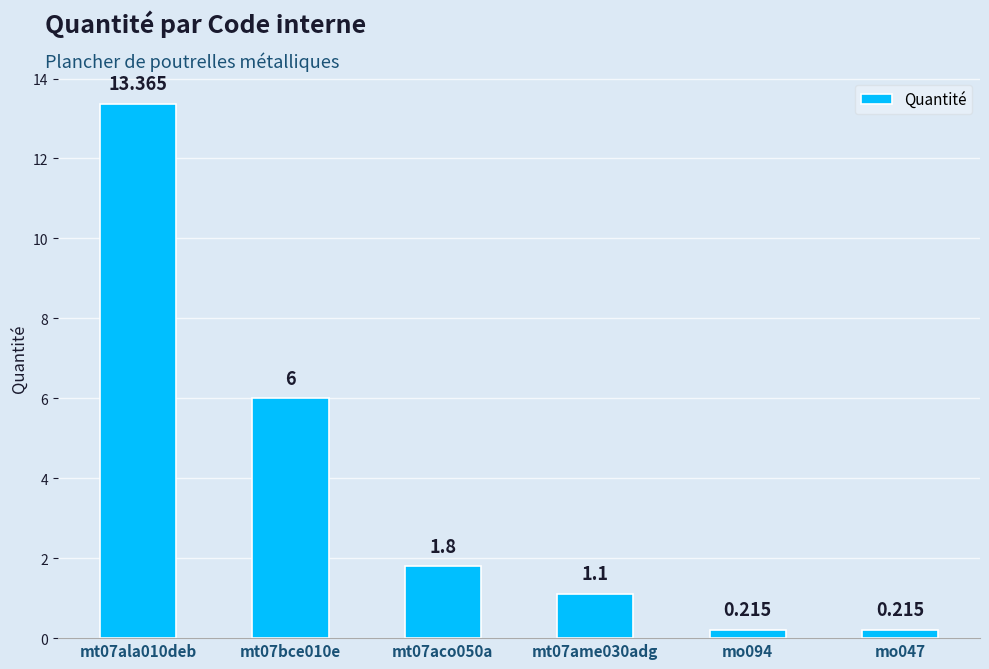

What is the label of the 6th bar from the left?

mo047